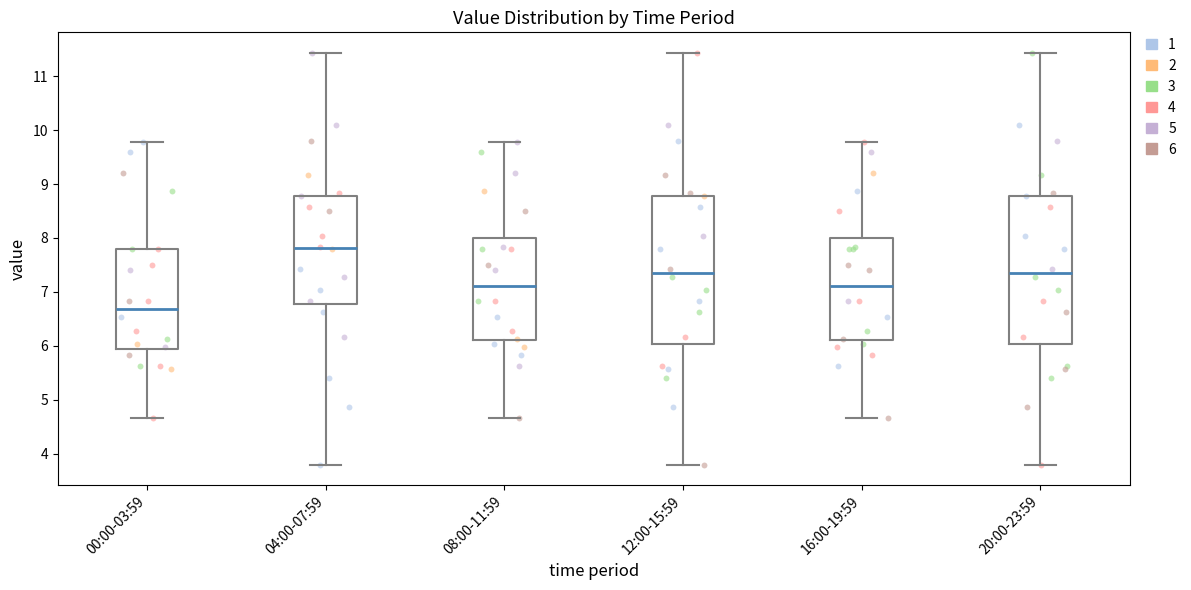

Which box's median line is the highest?

04:00-07:59